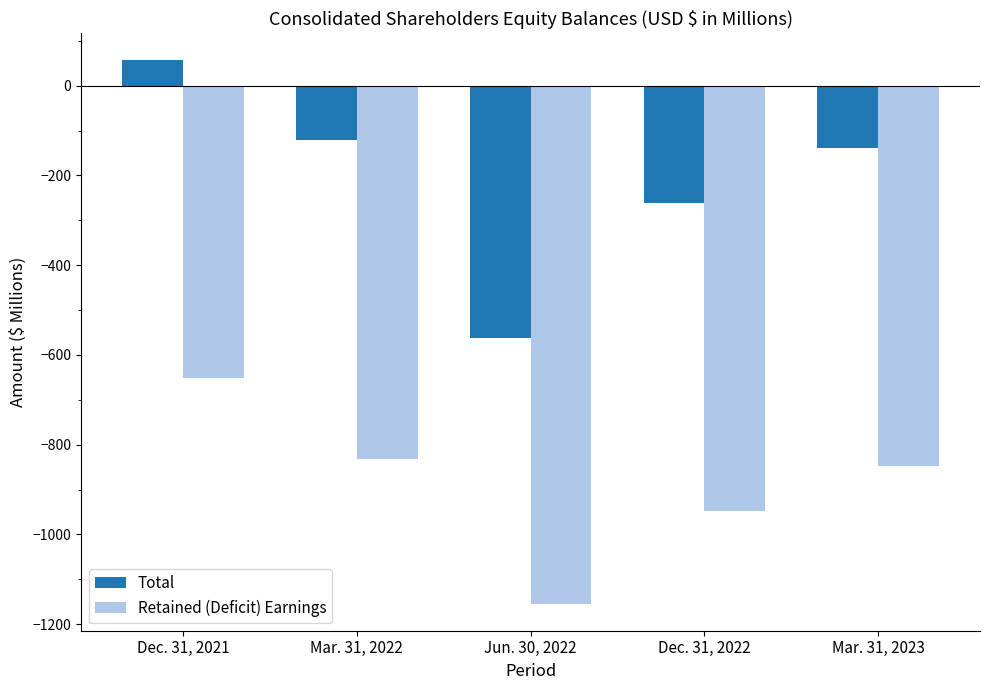

The value of Retained (Deficit) Earnings at Dec. 31, 2021 is -652. True or false?

True